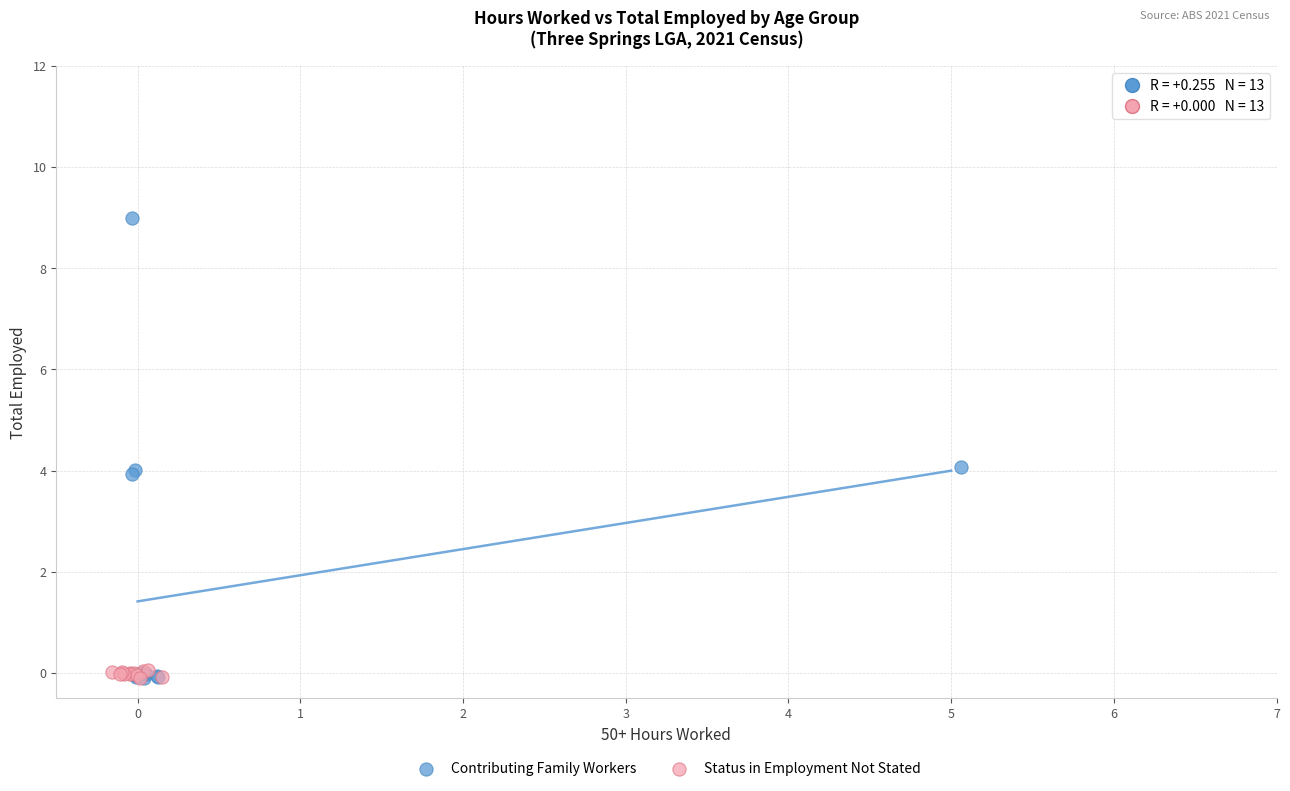

Which series has the largest Y range (max minus min)?

Contributing Family Workers